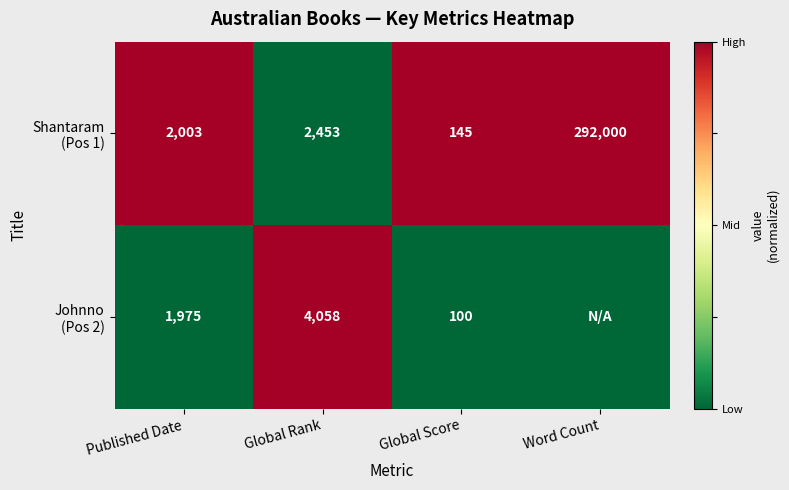

What is the difference between the highest and lowest values at Global Score?

45